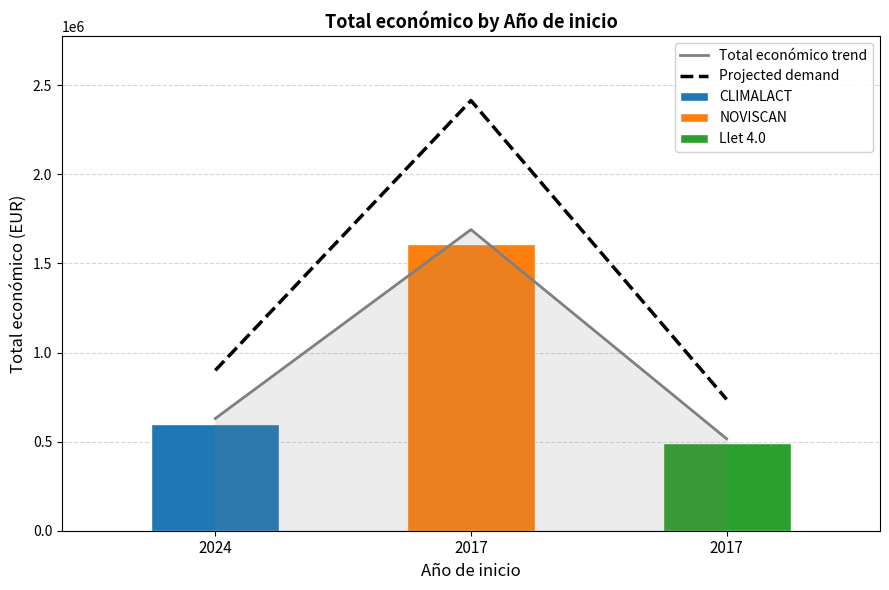

Which category has the lowest value across all series?

2017